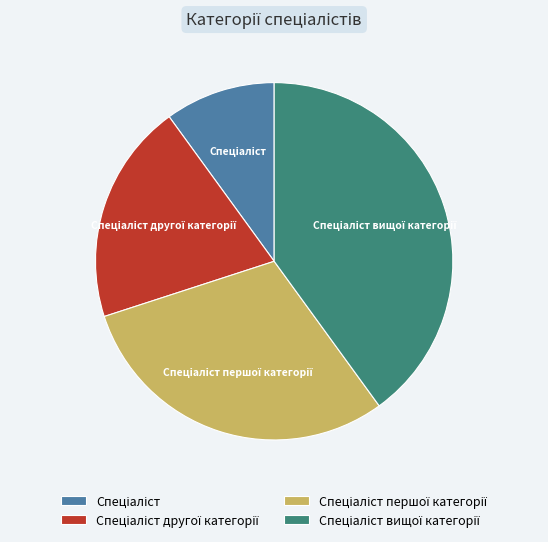

Is there a majority slice in this chart?

No